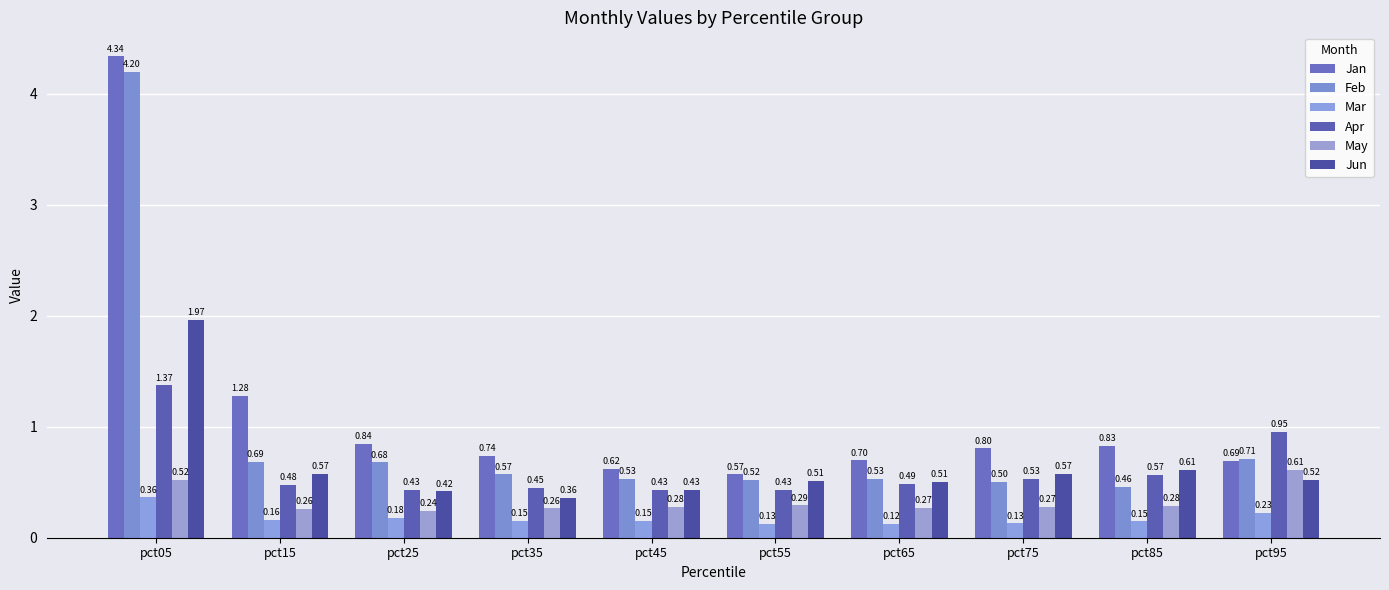

Is it true that Jun equals 0.8 at pct85?

False